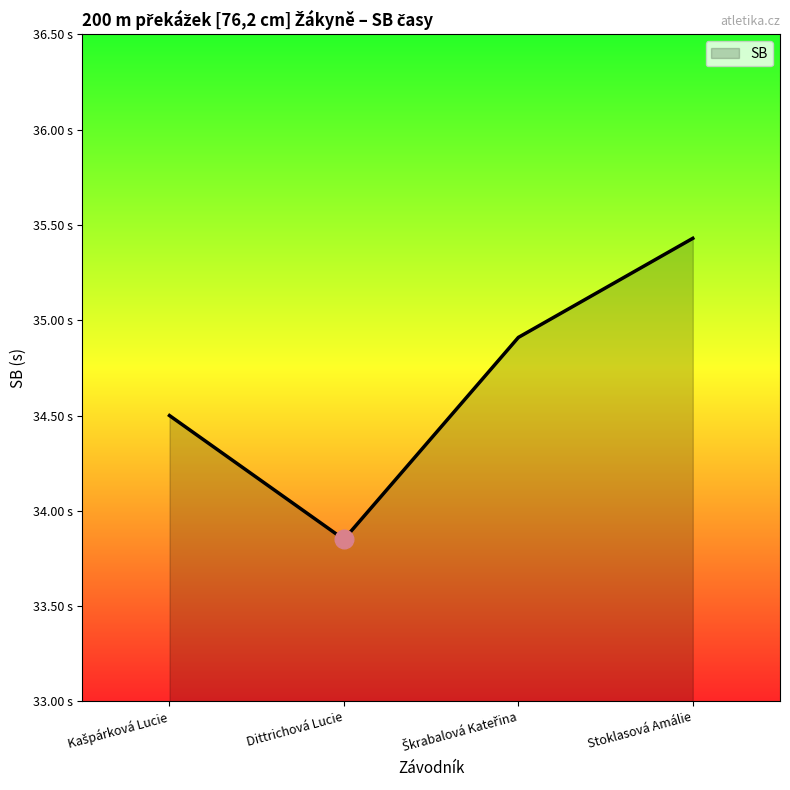

Does the chart have visible grid lines?

No